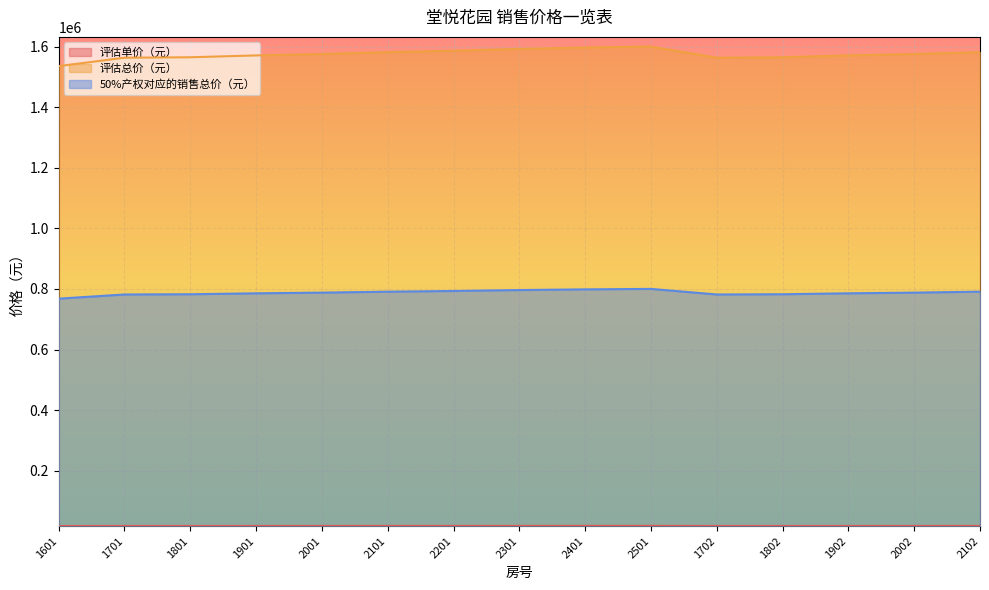

The 评估总价（元） series shows 945172.3 at 1901. True or false?

False